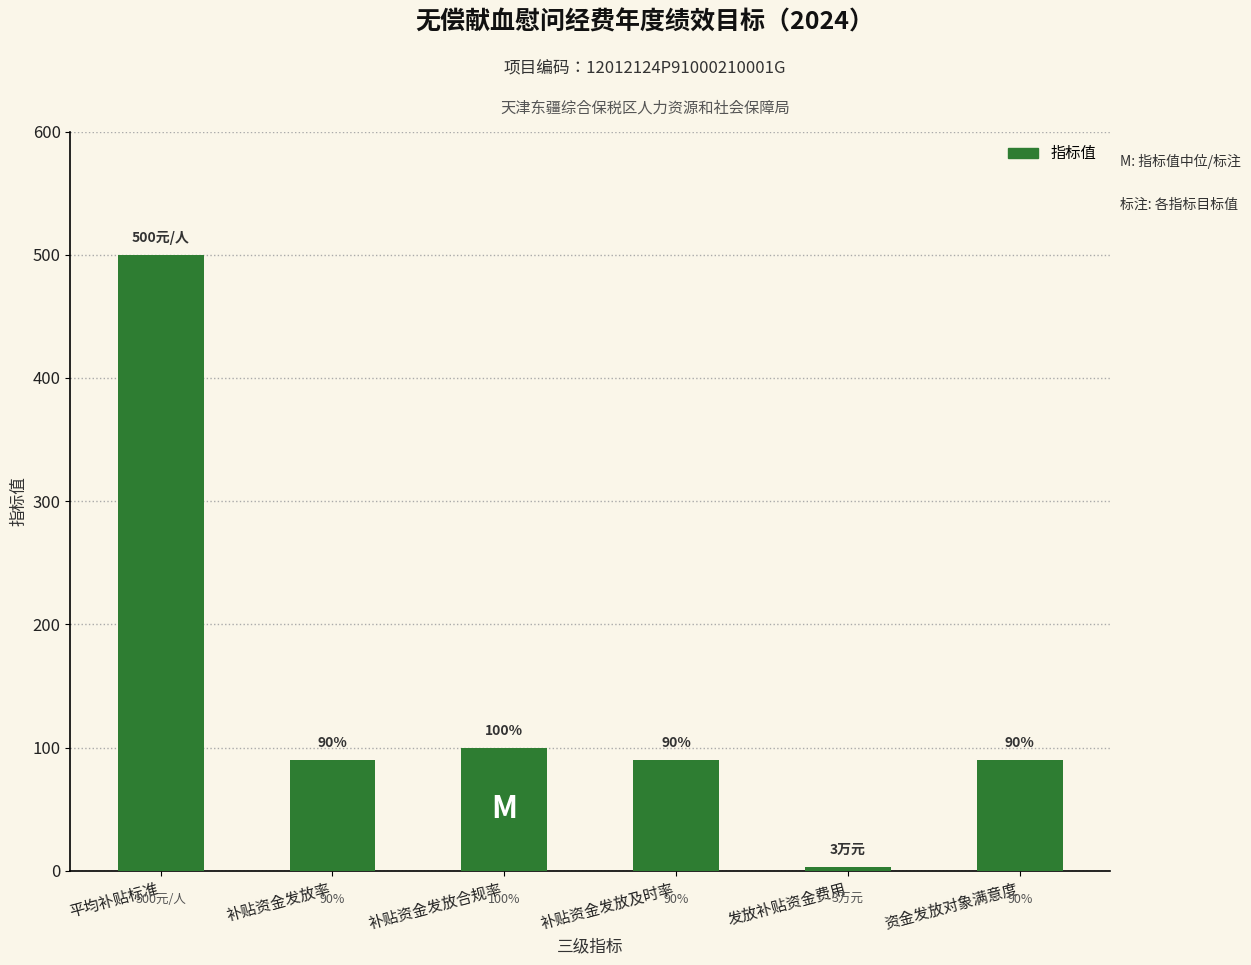

How many distinct data groups are displayed?

1